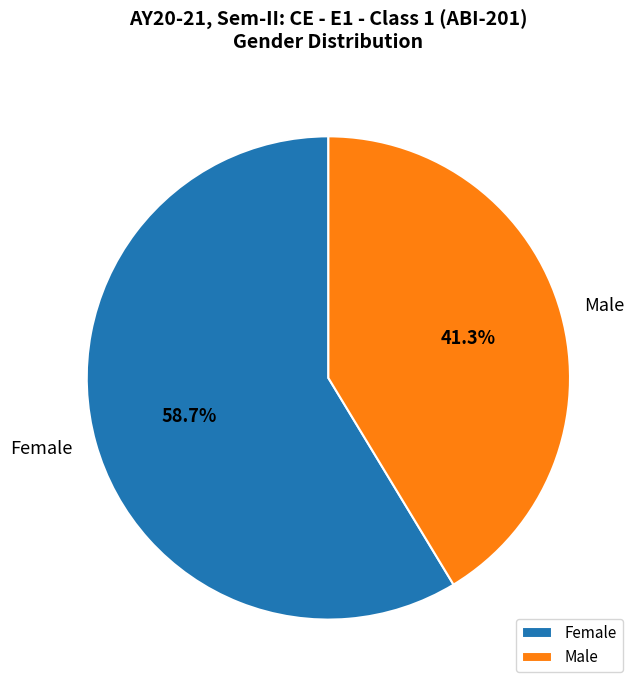

How many slices are in this pie chart?

2